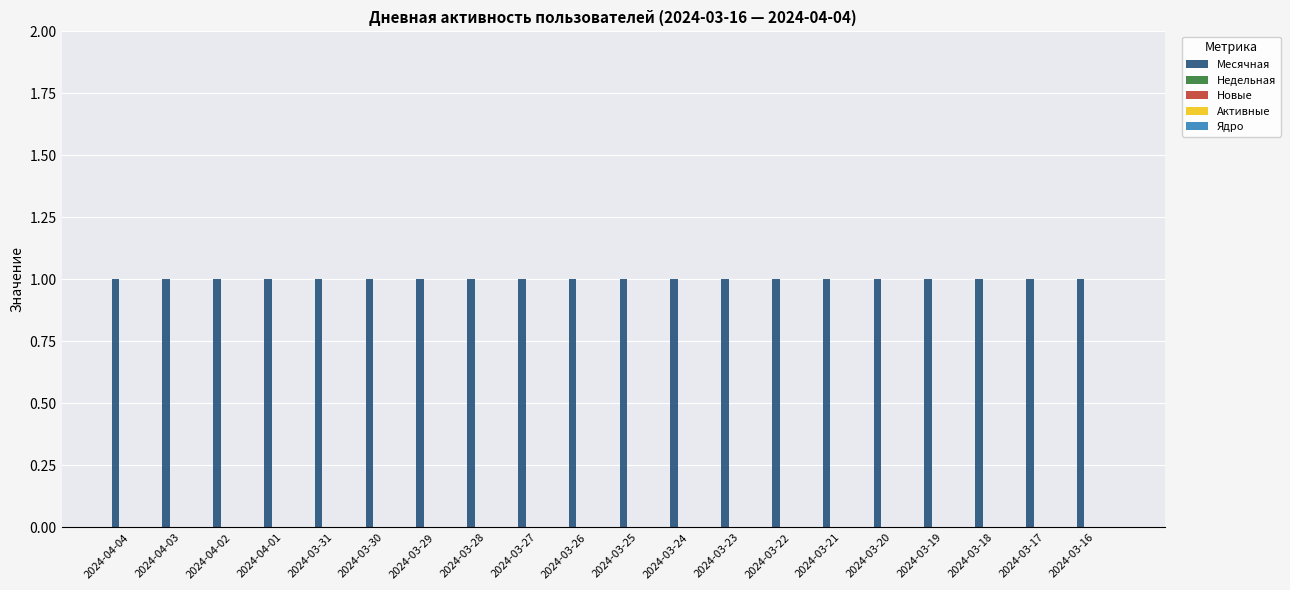

How many distinct data groups are displayed?

5